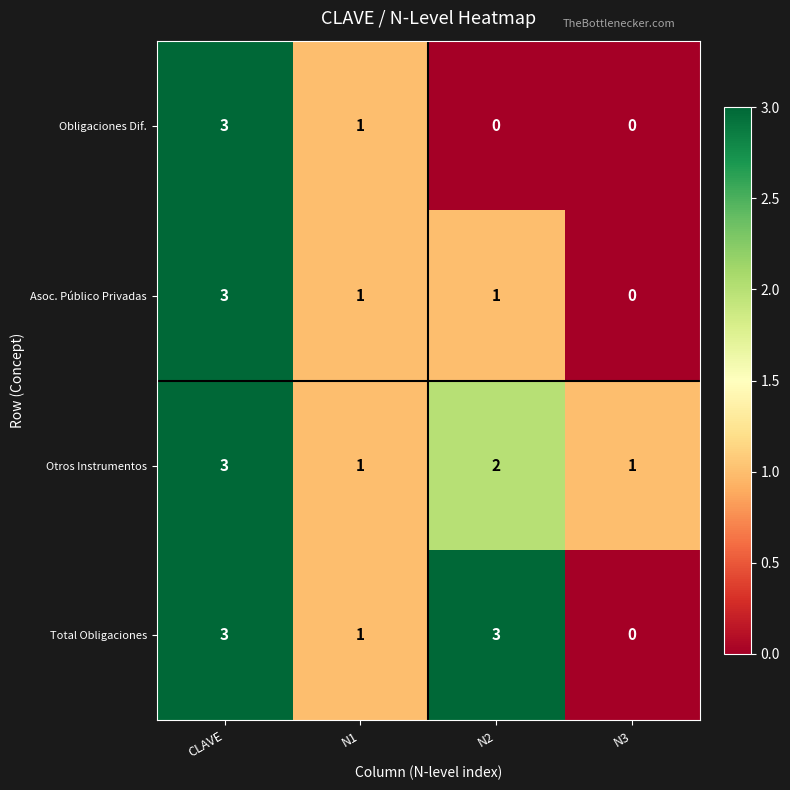

At which label does Asoc. Público Privadas first exceed 1?

CLAVE